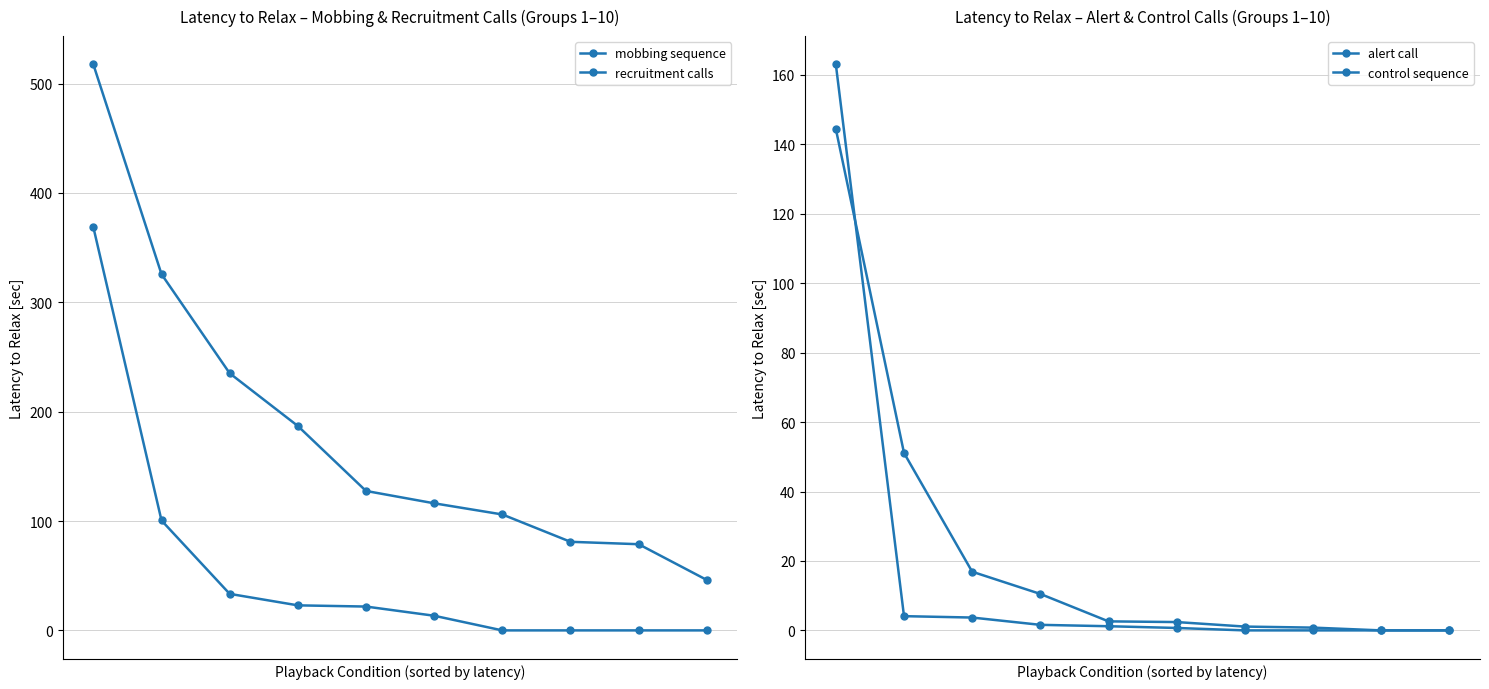

Is it true that mobbing sequence equals 35.5 at 7?

False